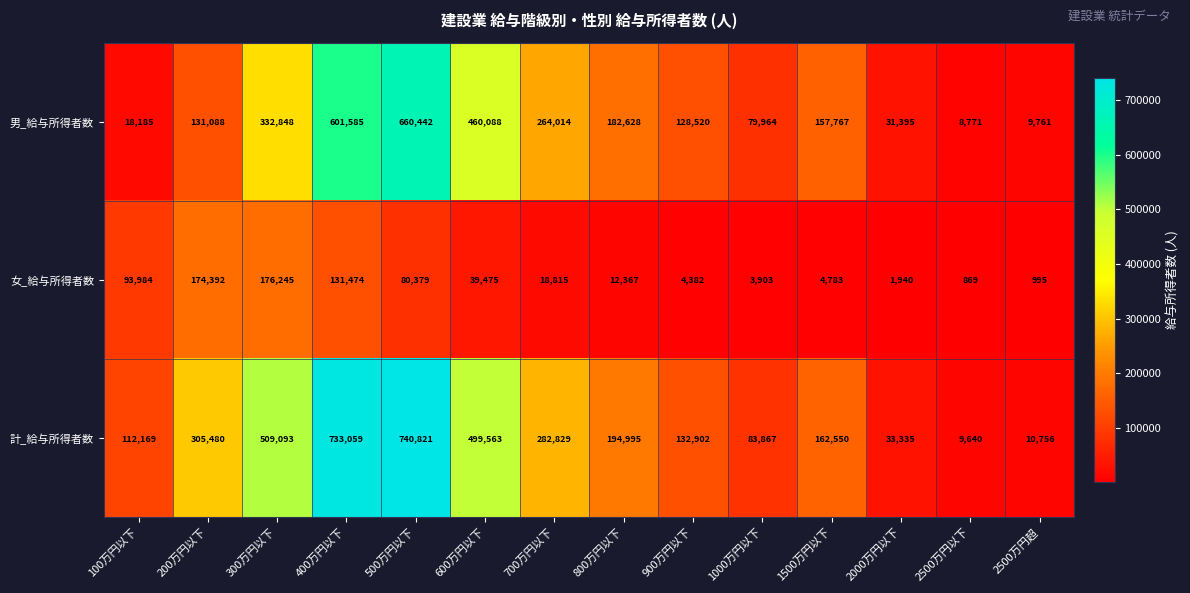

How many values in the 男_給与所得者数 series are below 157767?

7